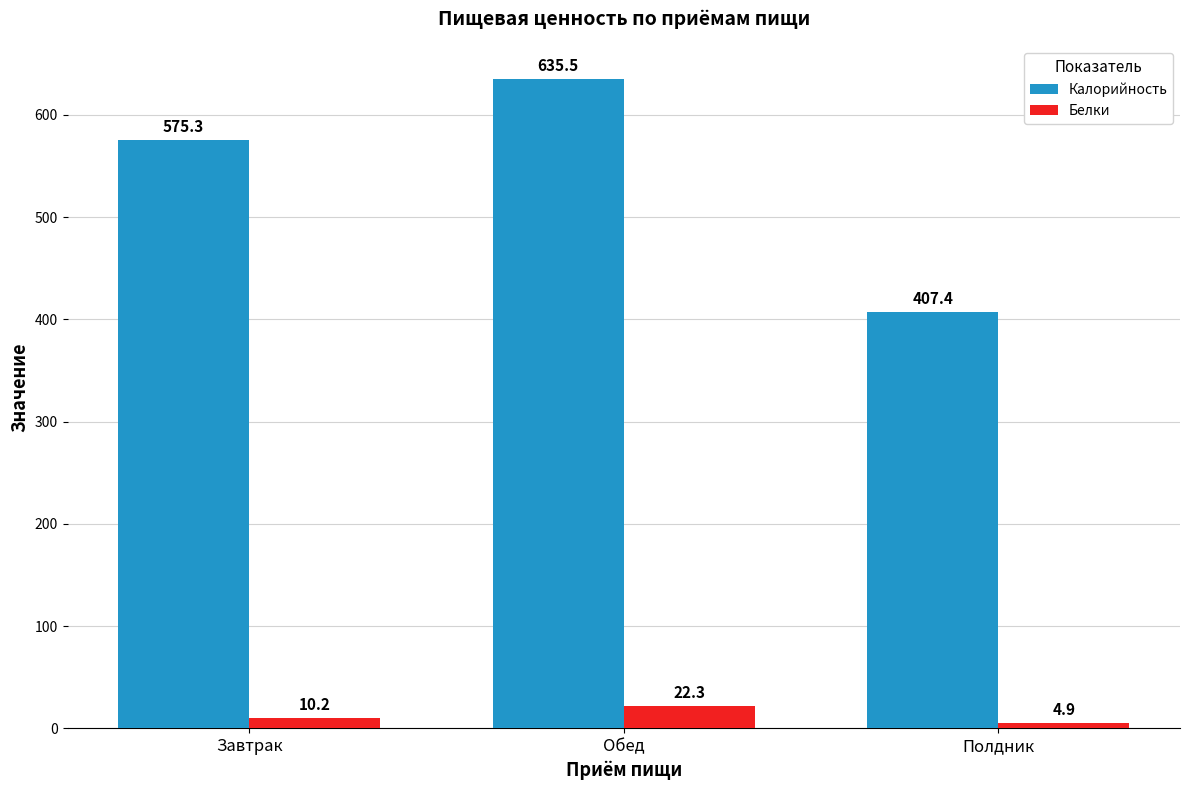

What is the spread (max minus min) of values at Обед?

613.2